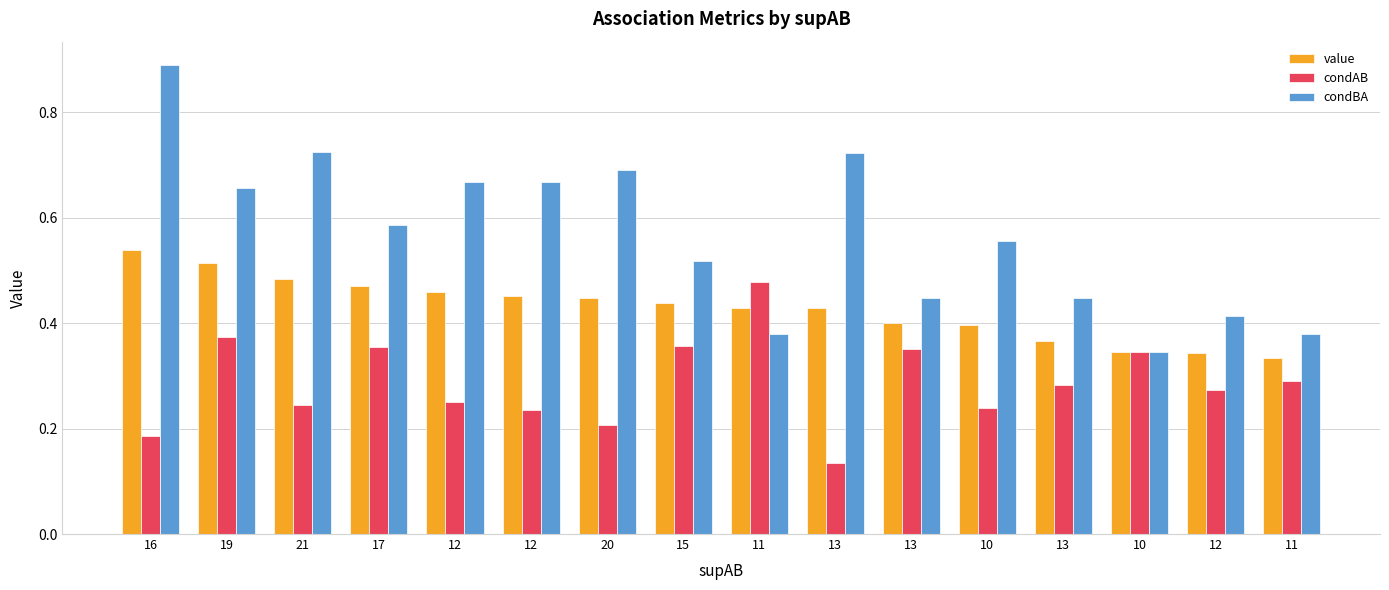

The condAB series shows 0.2 at 12. True or false?

True